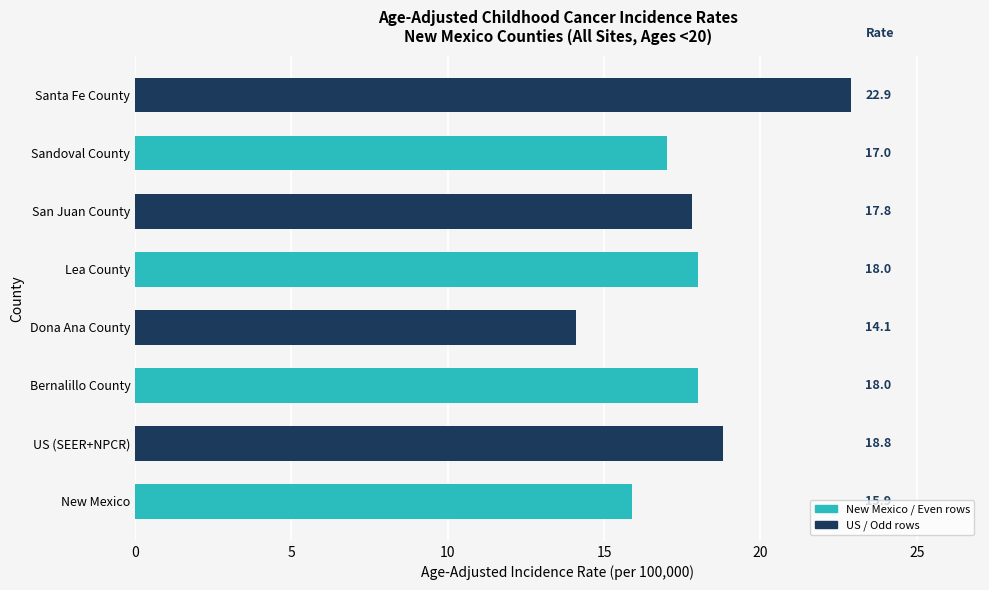

What is the approximate value at New Mexico?

15.9